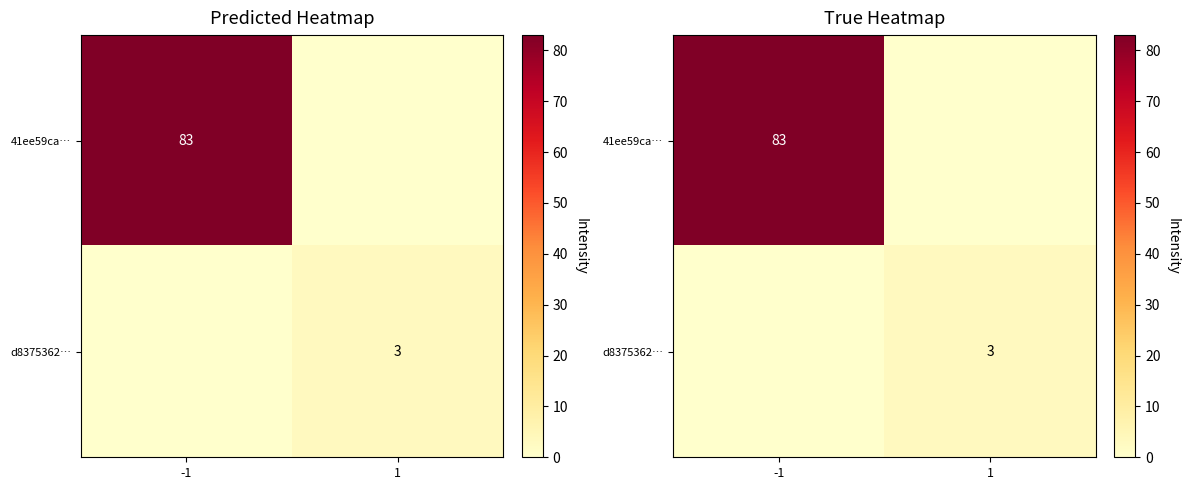

List the series in order of their overall mean, lowest first.

d8375362…, 41ee59ca…